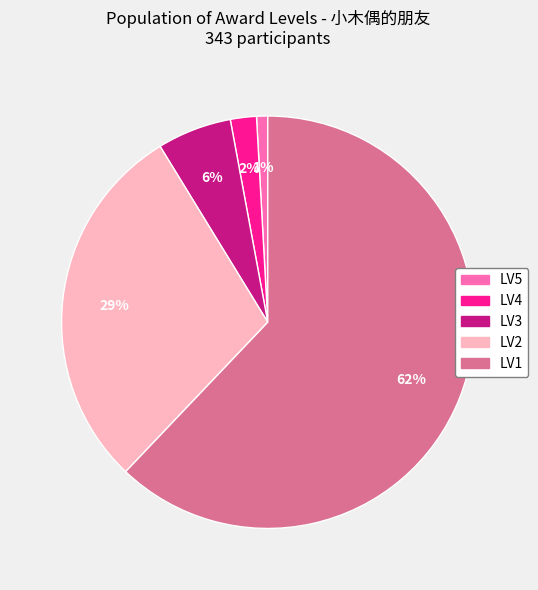

Does any single category account for the majority?

Yes